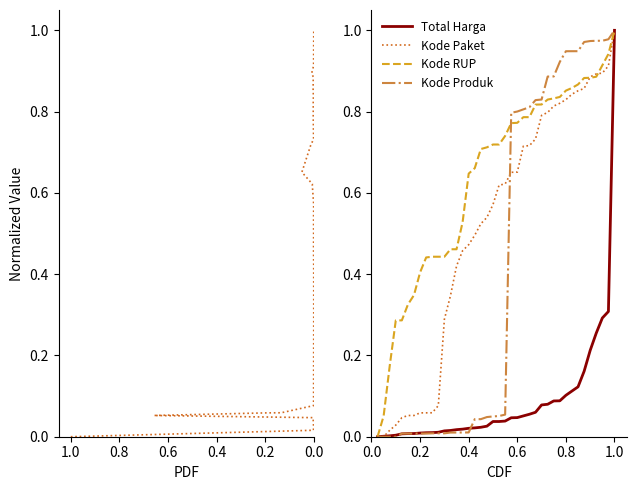

At which category is the sum across all series the highest?

1.0